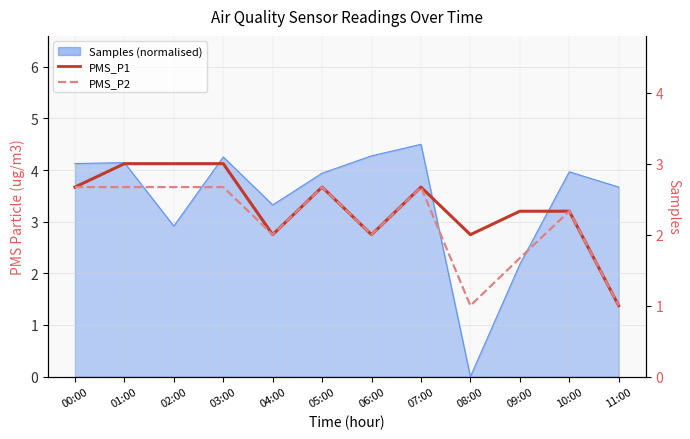

In PMS_P2, how many points are lower than both neighbors (excluding endpoints)?

3